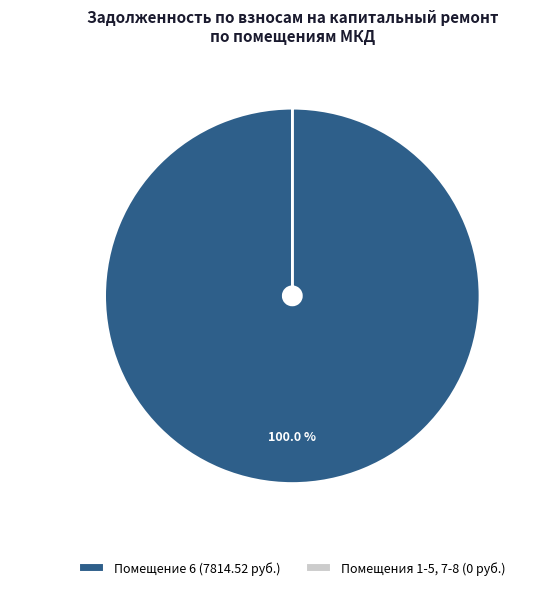

Which slice represents more than half of the pie?

Помещение 6 (7814.52 руб.)